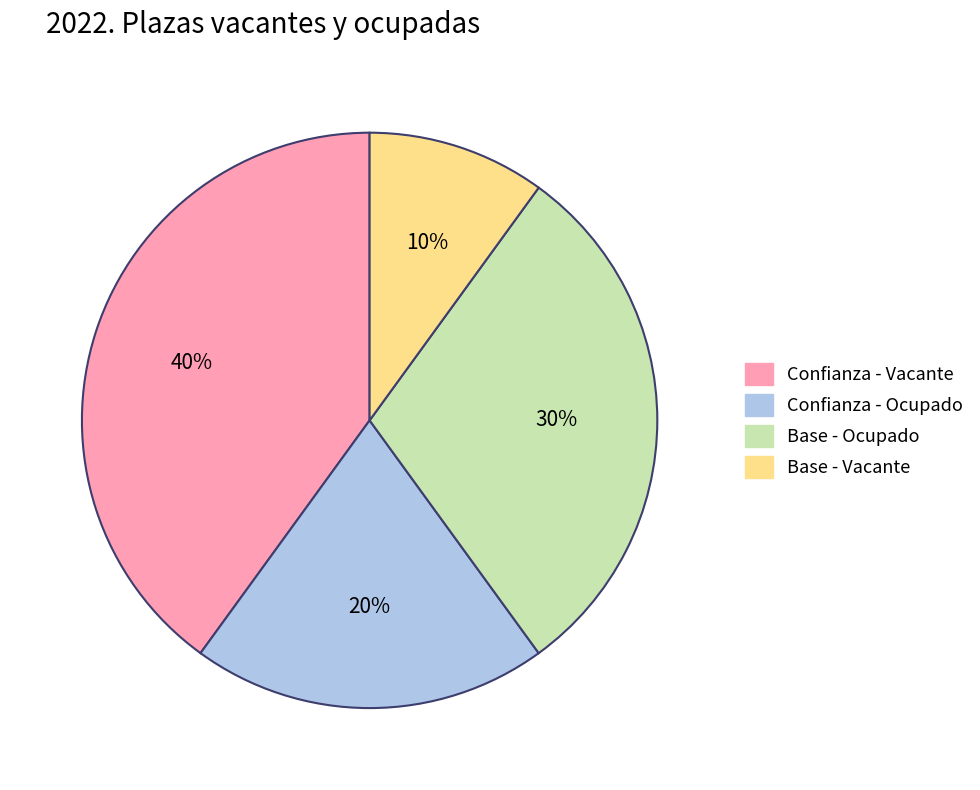

To the nearest percent, what percentage of the pie is Base - Vacante?

10%